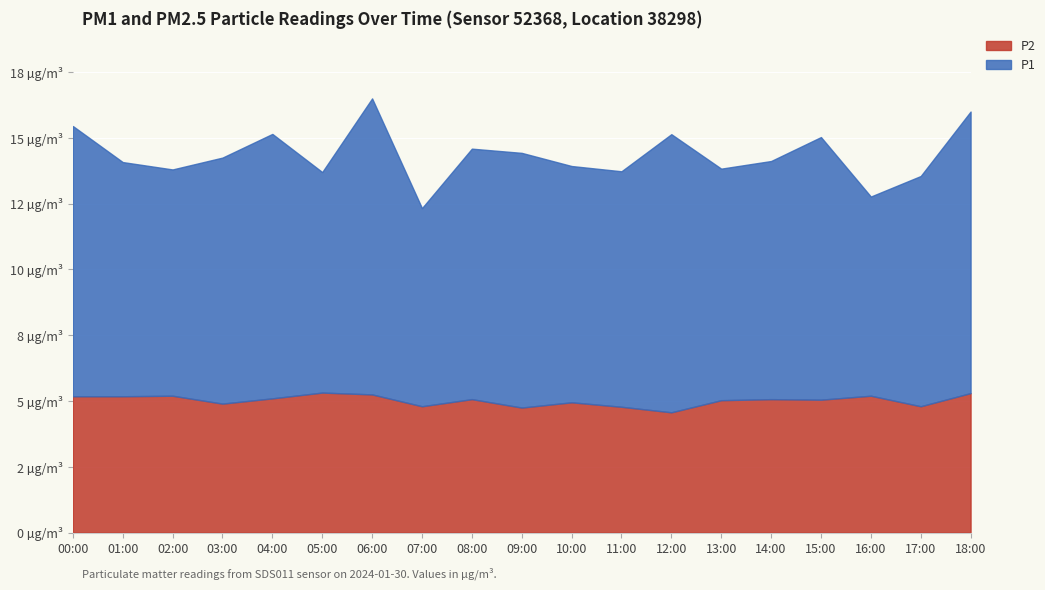

Which series has the largest range (max minus min)?

P1